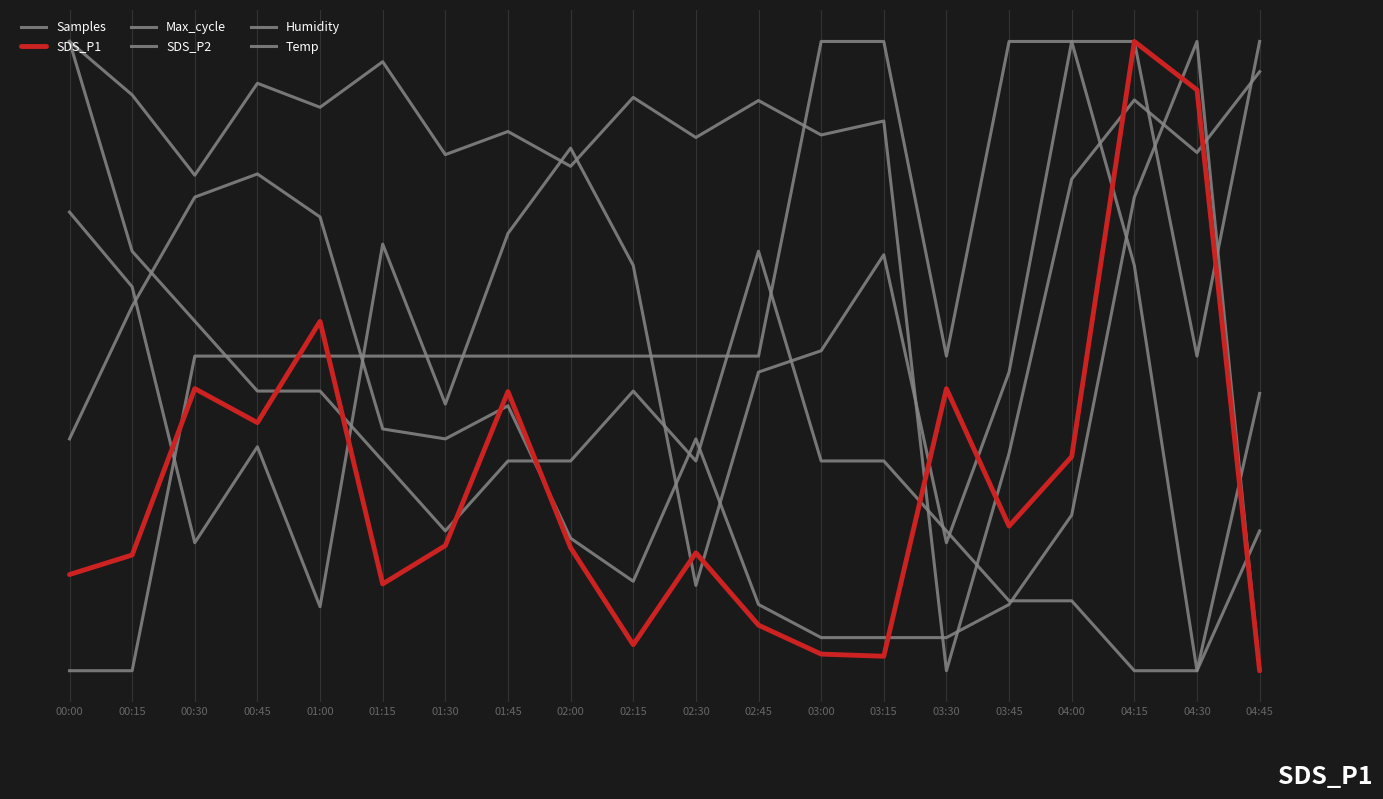

How many Humidity values are between 0 and 1?

20